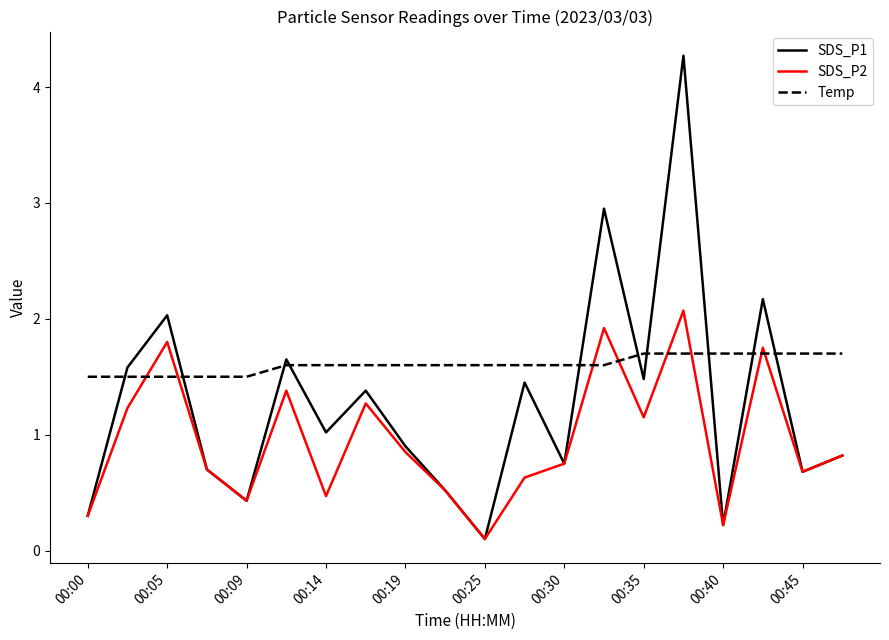

Count the number of data series in this chart.

3